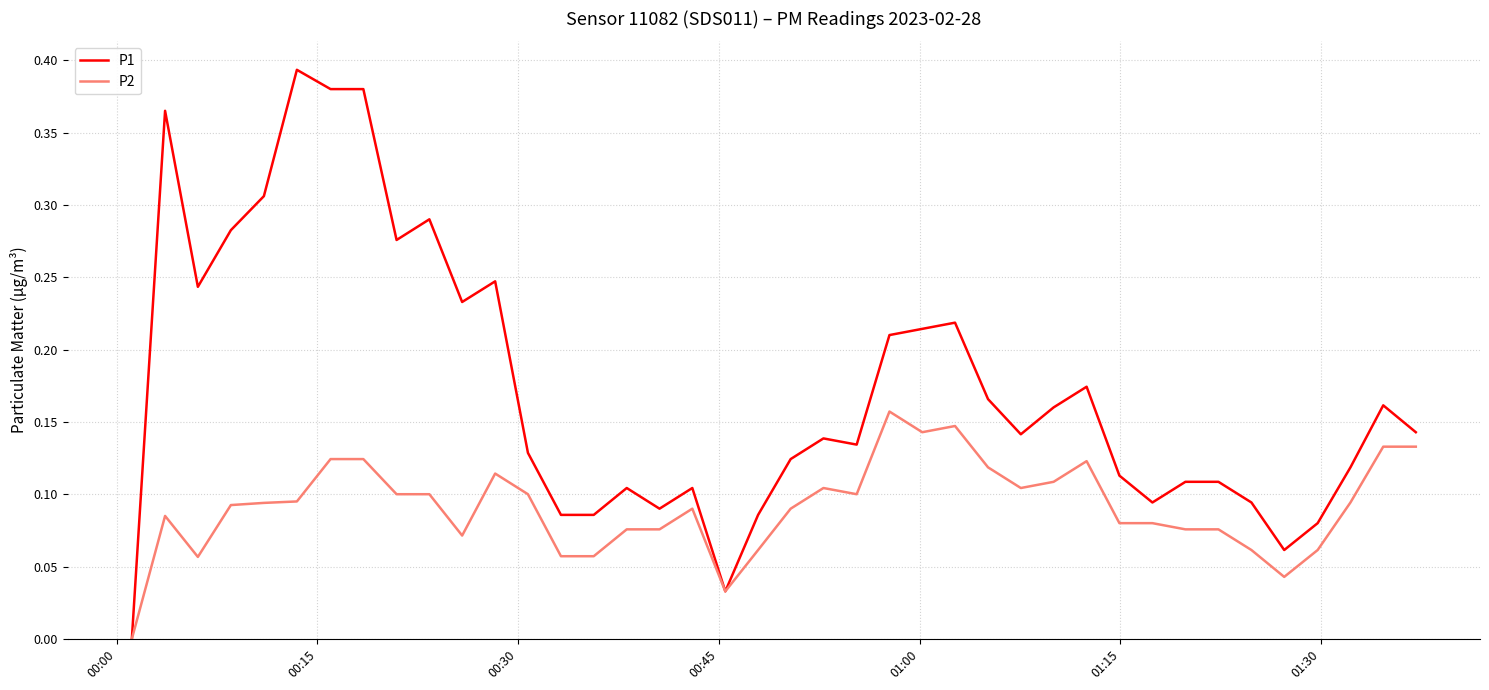

List the series in order of their overall mean, lowest first.

P2, P1